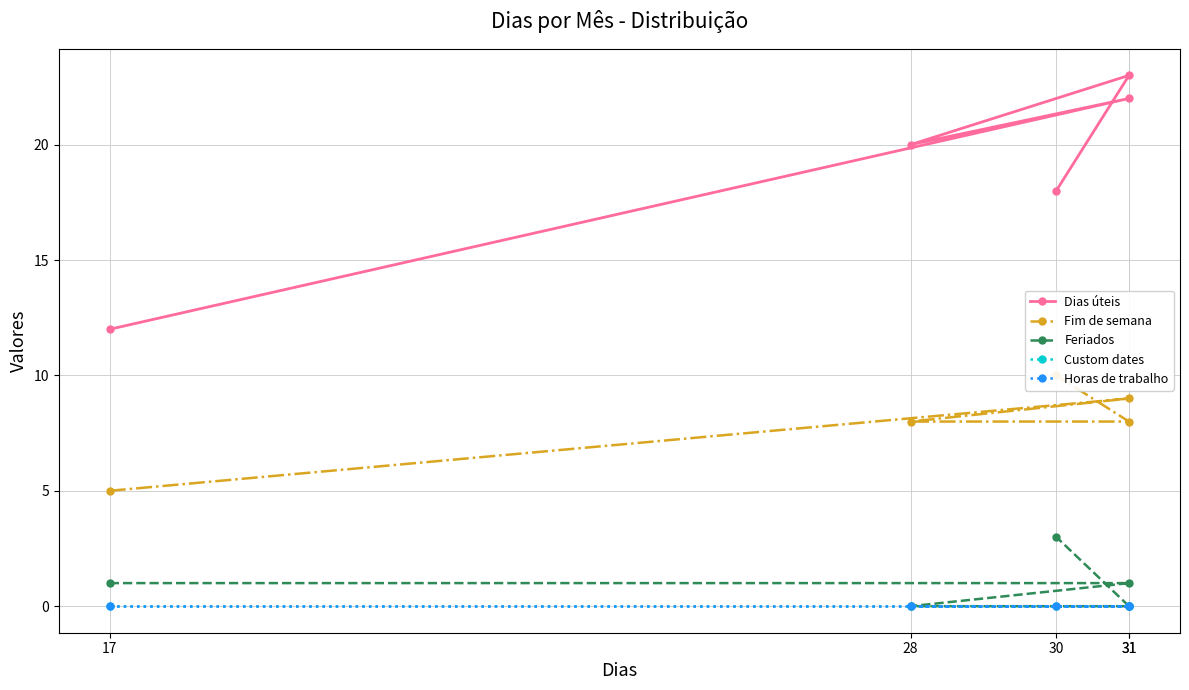

What is the total value across all series at 17?

18